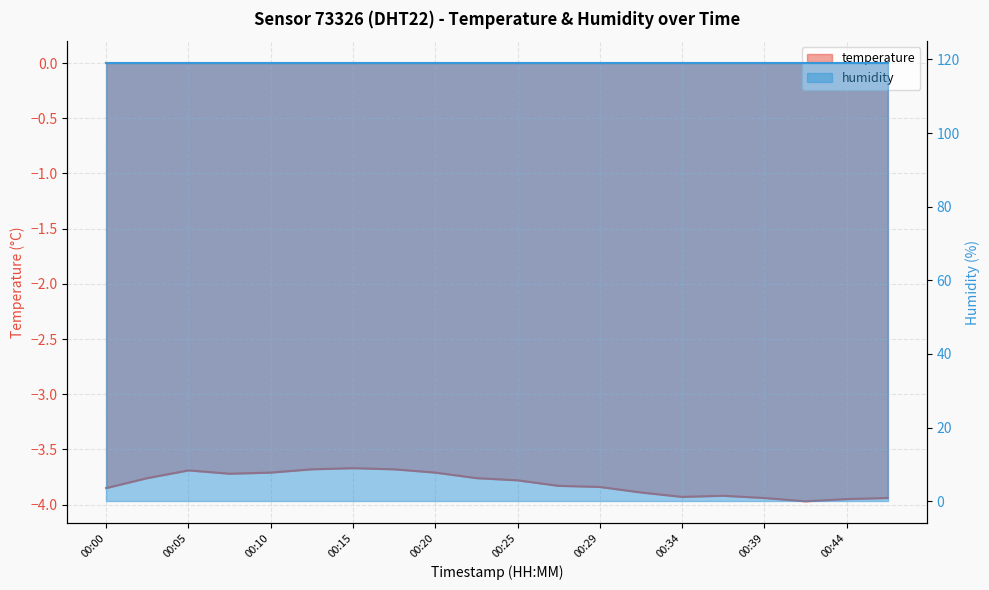

Reading right to left, list all the values displayed in this chart.

00:46=-3.9	00:44=-4.0	00:42=-4.0	00:39=-3.9	00:37=-3.9	00:34=-3.9	00:32=-3.9	00:29=-3.8	00:27=-3.8	00:25=-3.8	00:22=-3.8	00:20=-3.7	00:17=-3.7	00:15=-3.7	00:12=-3.7	00:10=-3.7	00:07=-3.7	00:05=-3.7	00:02=-3.8	00:00=-3.9